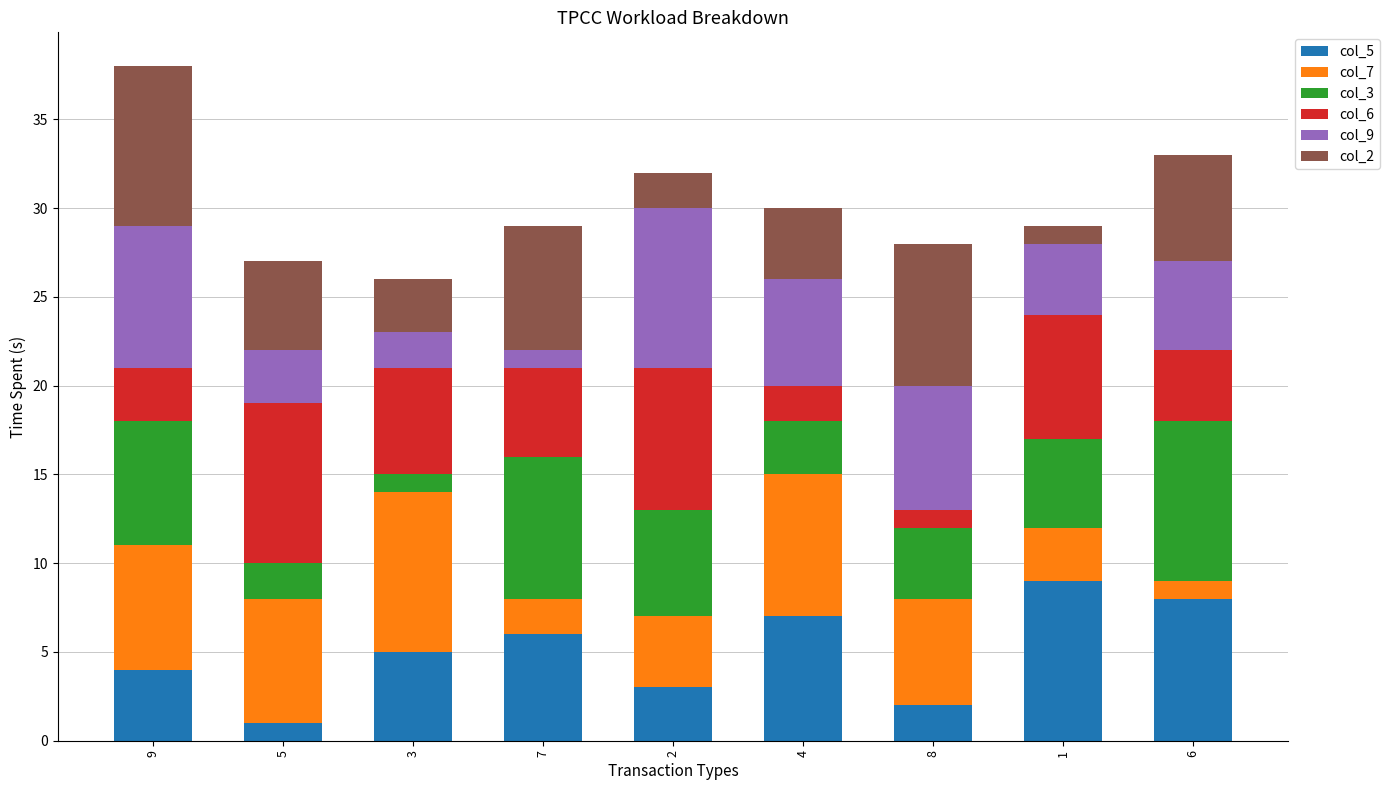

At which category is the sum across all series the highest?

9